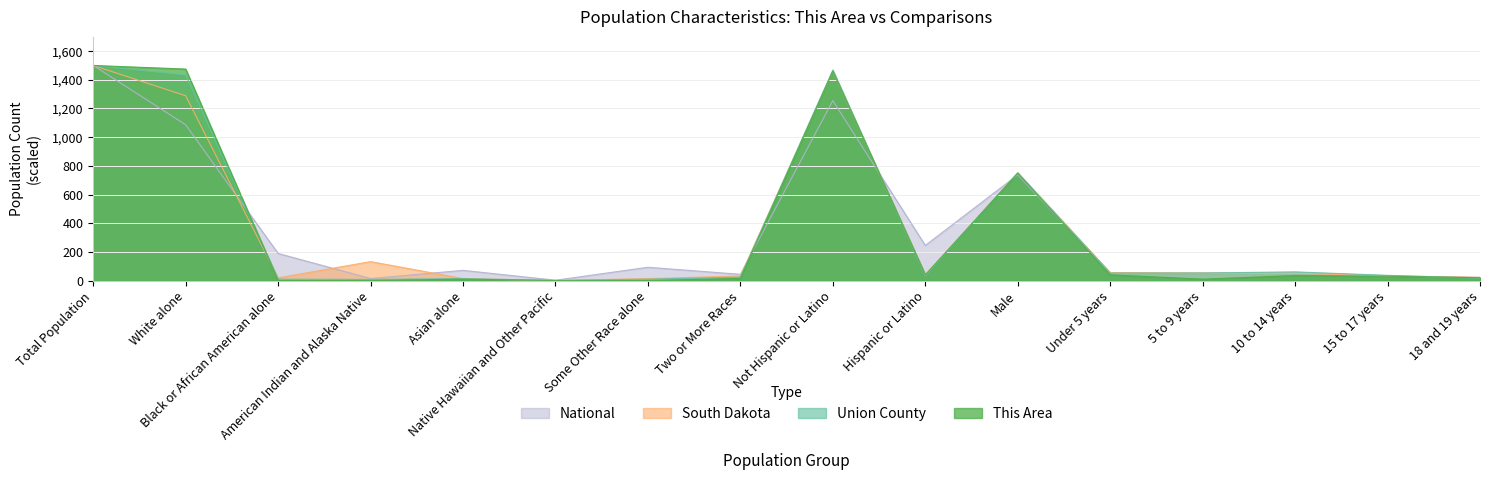

How many interior local peaks does the South Dakota series have?

3